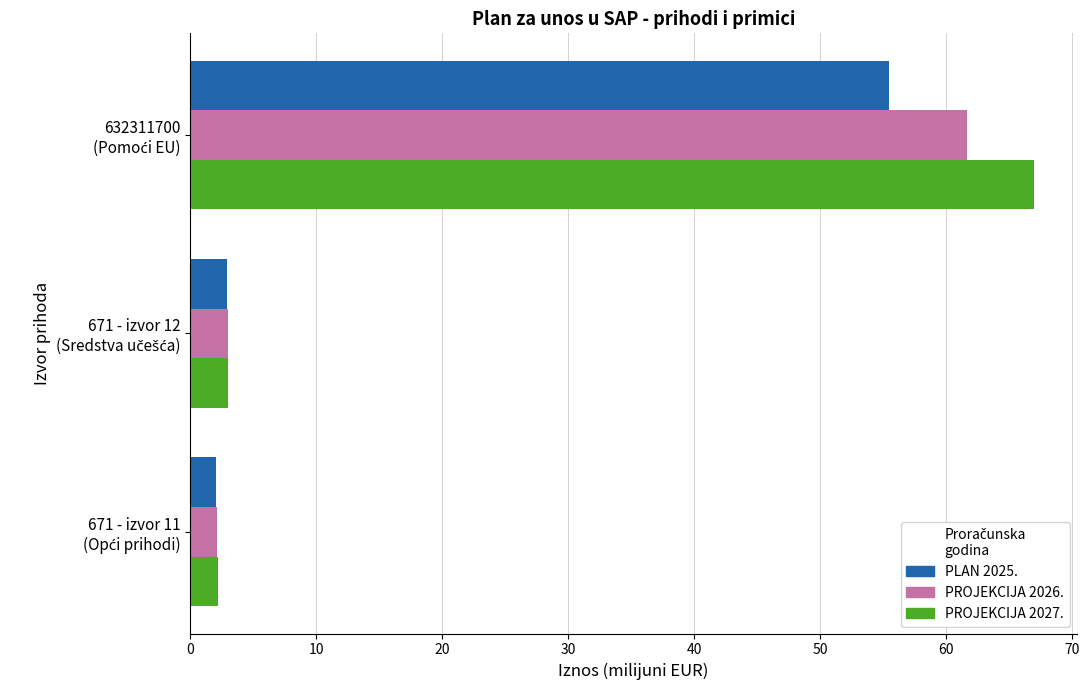

What is the sum of all PROJEKCIJA 2027. values?

72.2